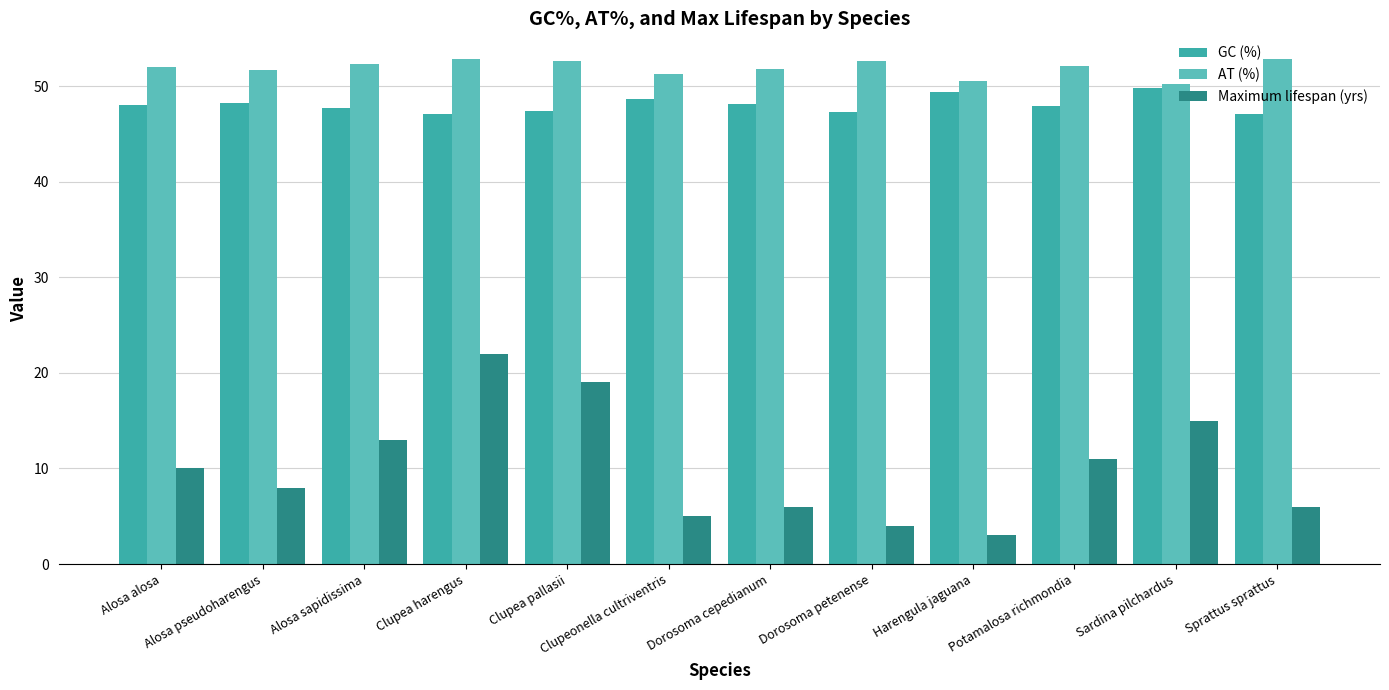

What is the label of the 7th bar from the right?

Clupeonella cultriventris